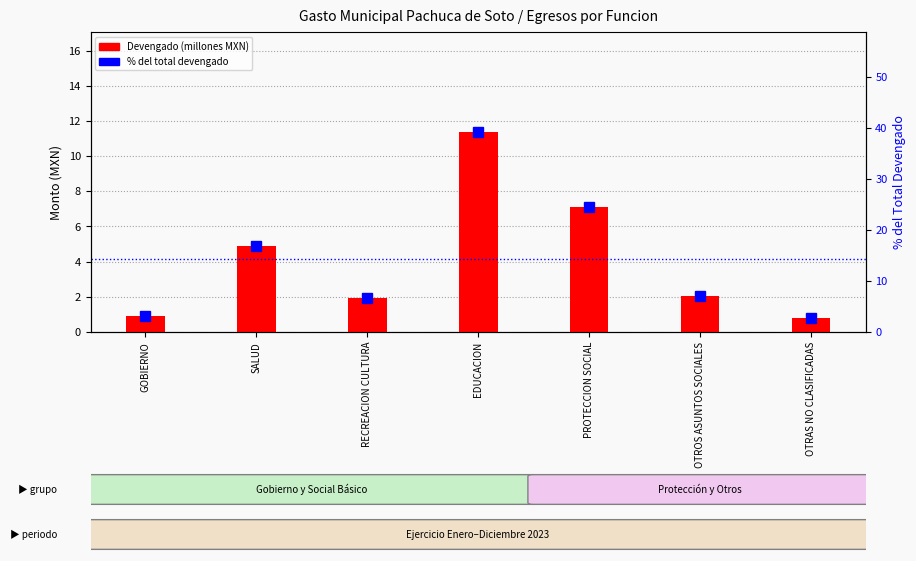

Which series has the largest total across all categories?

% del total devengado